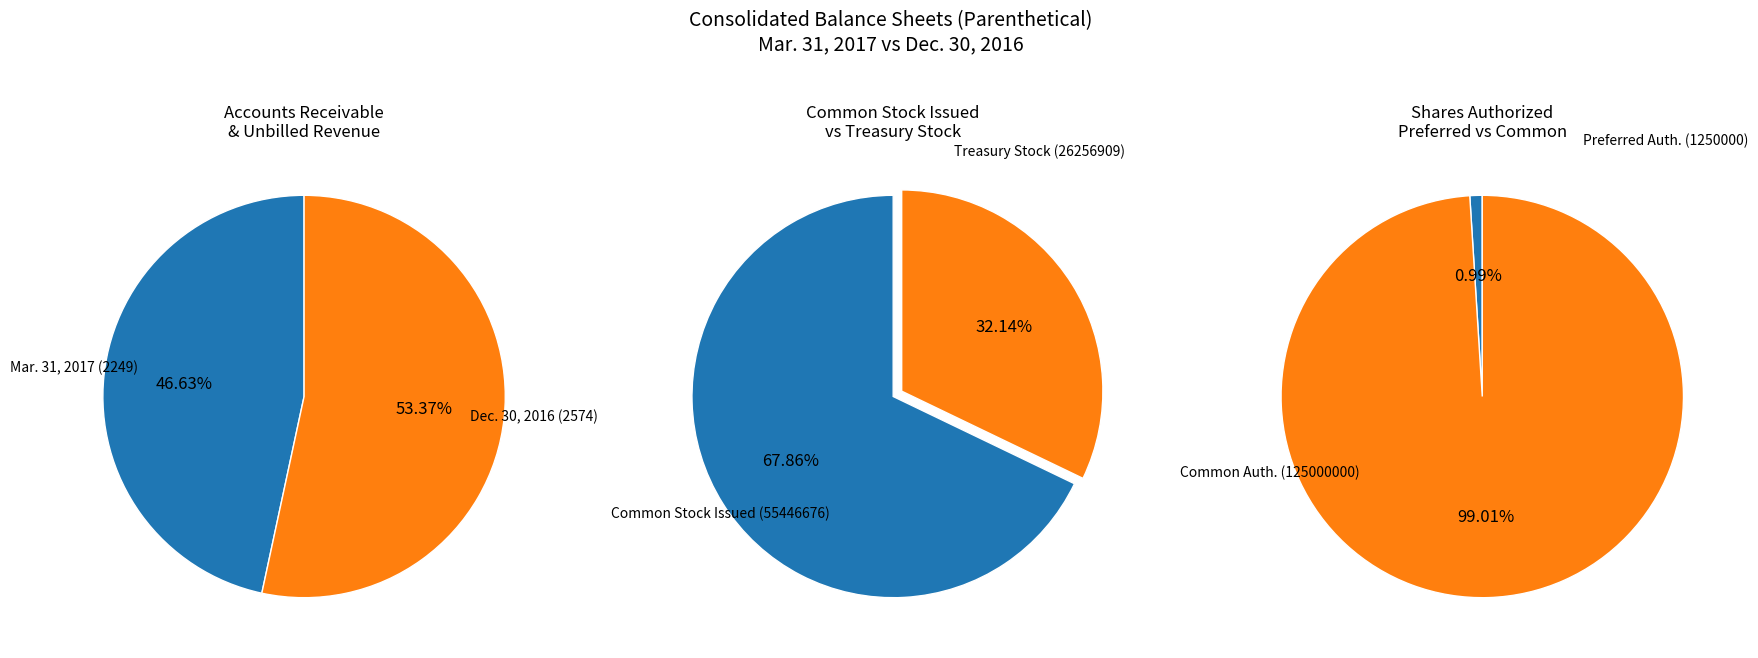

Does Common stock issued (55446676) represent more than half of the total?

Yes